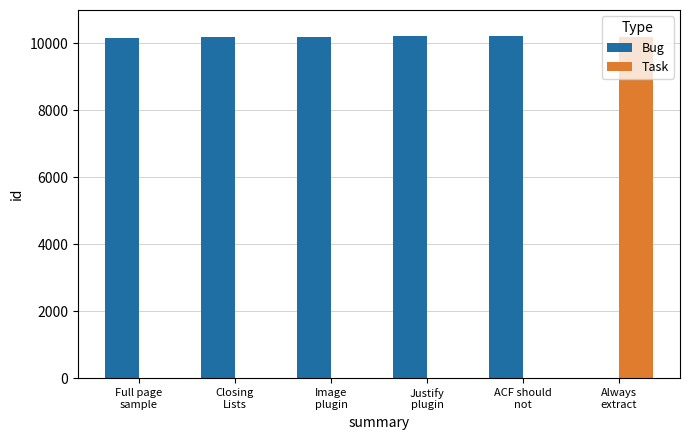

What is the sum of all Bug values?

50990